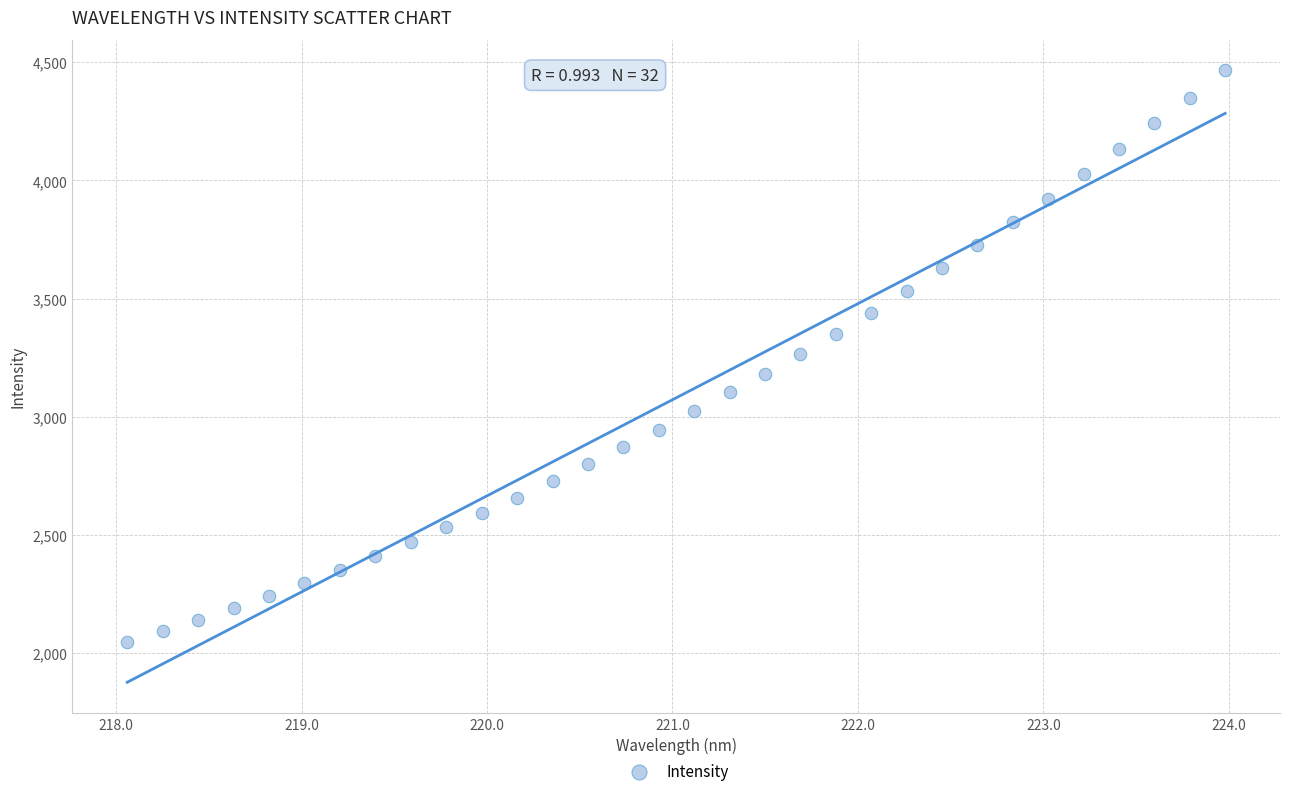

What is the range of X values (max minus min)?

5.9